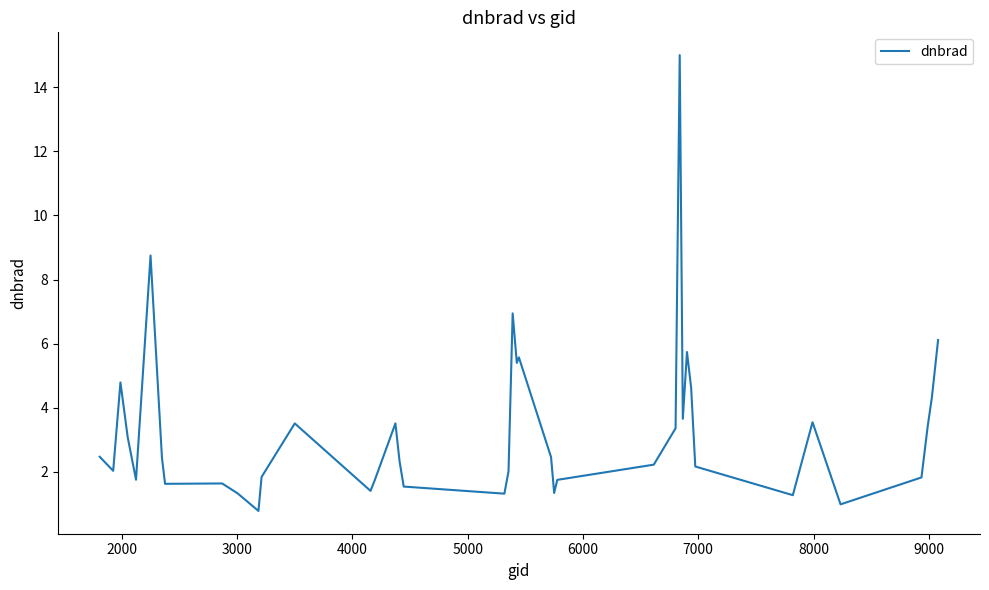

What is the greatest value displayed?

15.0